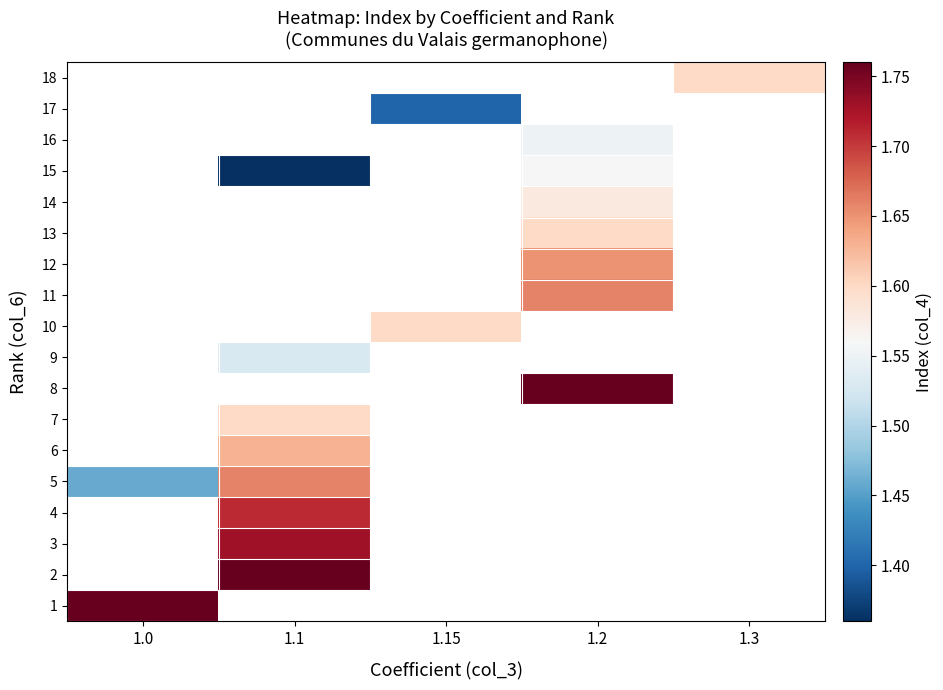

Which series has the widest spread of values?

5